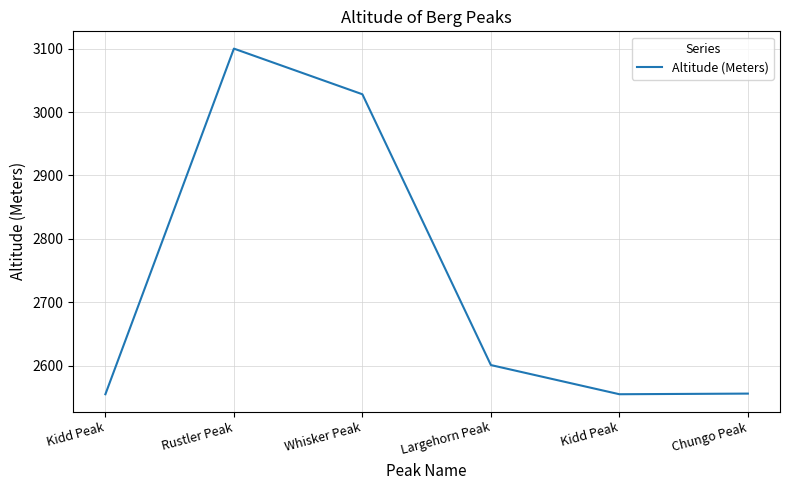

Count the number of categories in the chart.

6